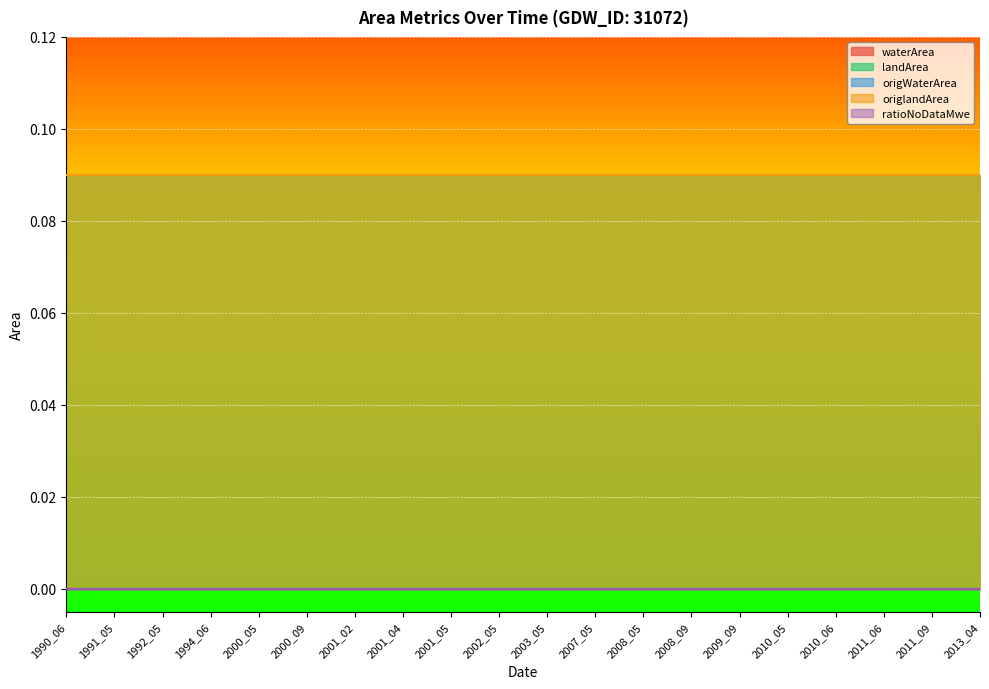

Which series has the largest range (max minus min)?

waterArea